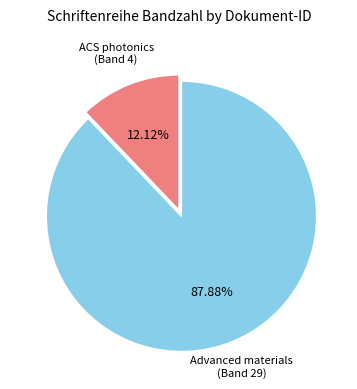

Between ACS photonics (Band 4) and Advanced materials (Band 29), which is larger?

Advanced materials (Band 29)